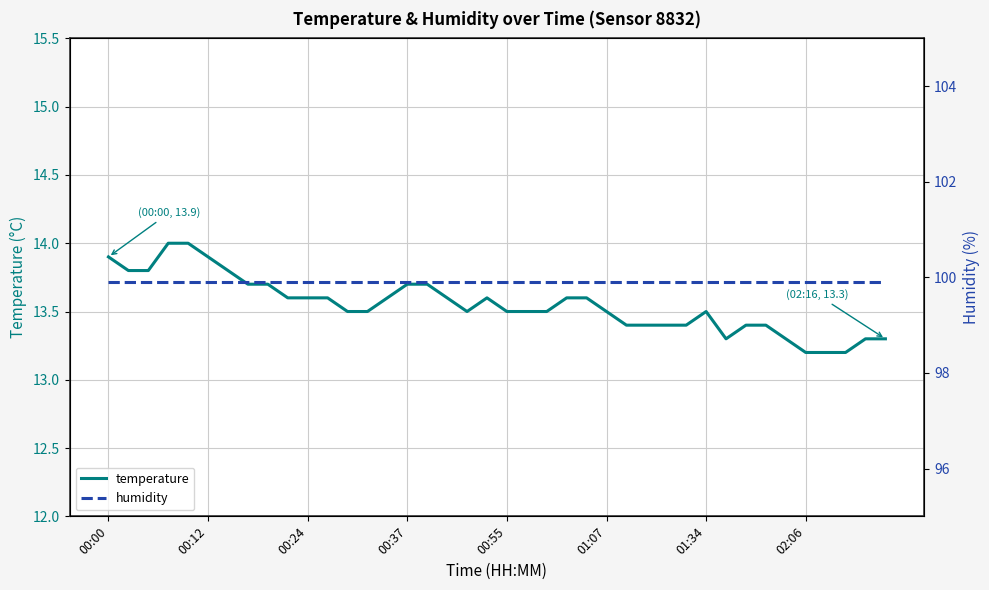

How many lines are shown in the chart?

2